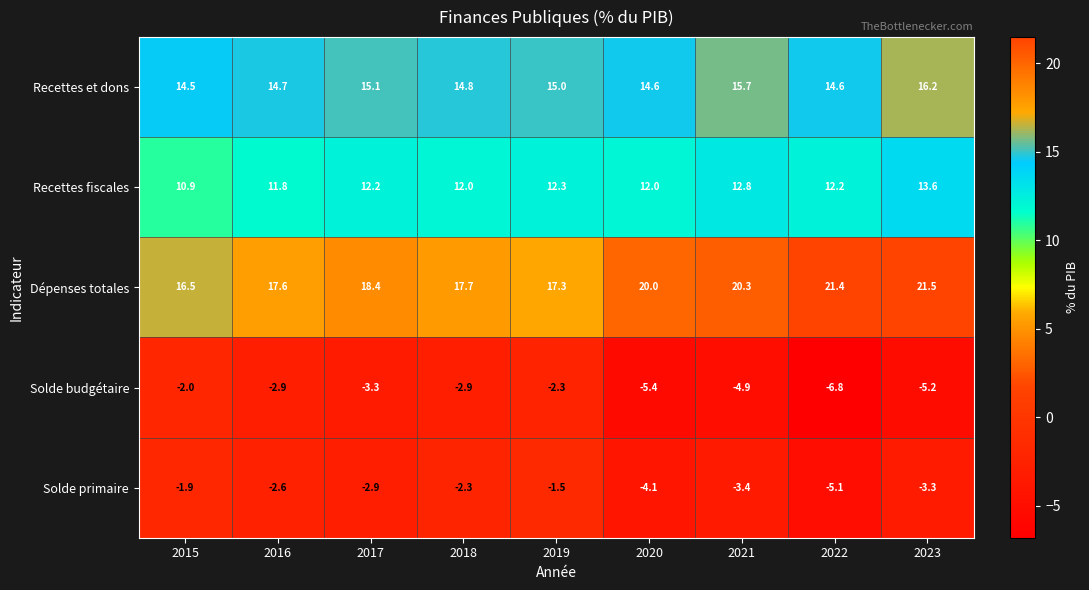

Rank the series by their maximum value, from highest to lowest.

Dépenses totales, Recettes et dons, Recettes fiscales, Solde primaire, Solde budgétaire